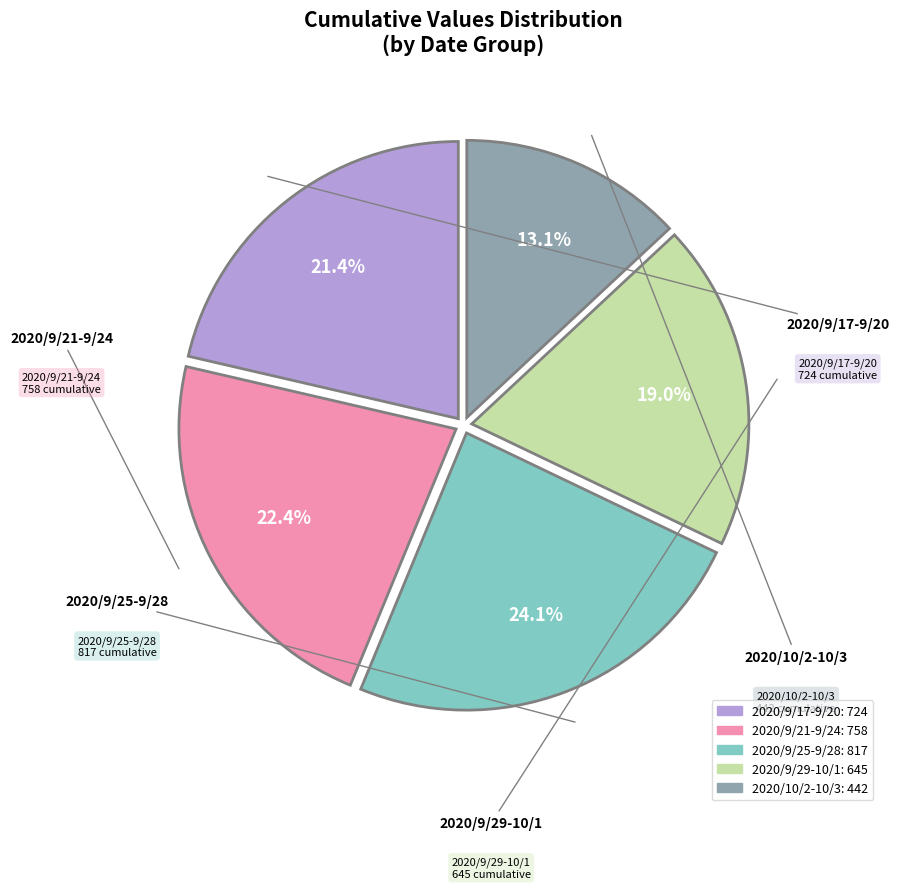

Is there a majority slice in this chart?

No